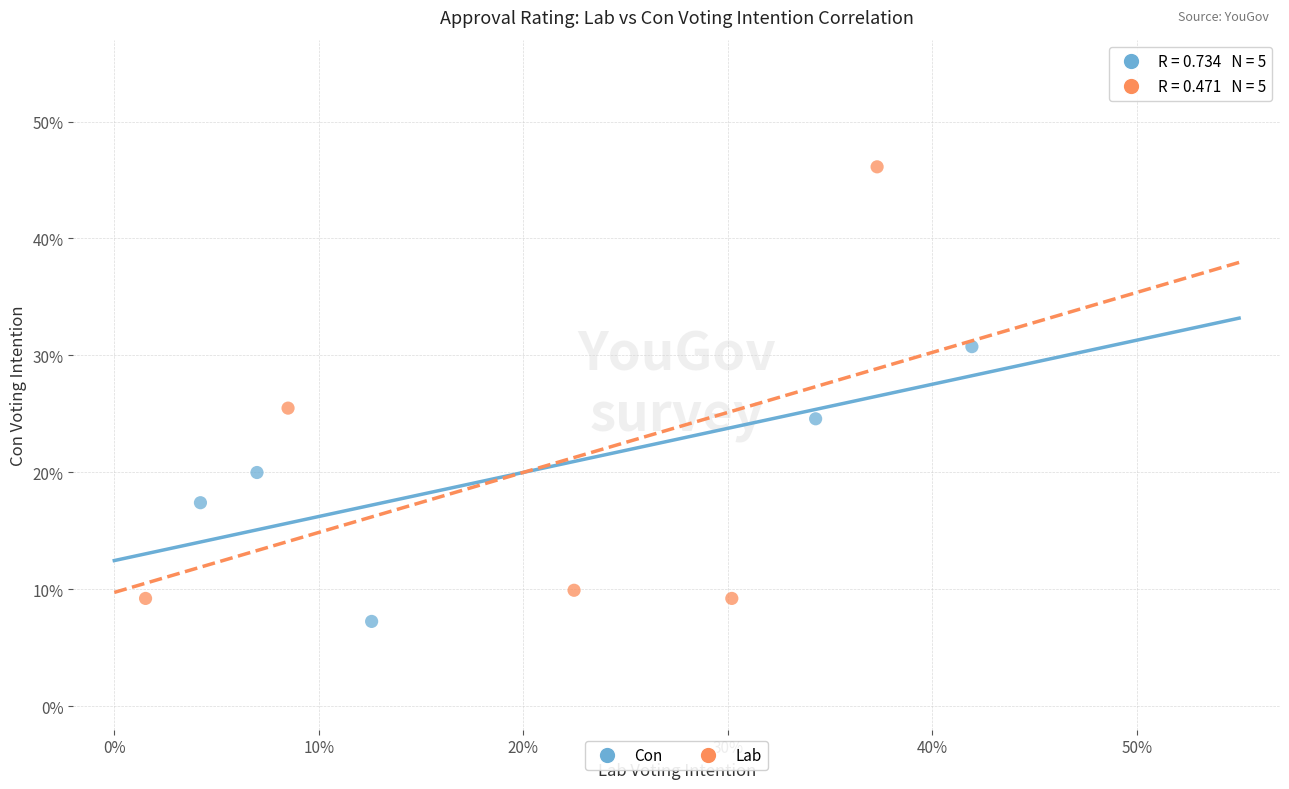

What are all the series names shown in the legend?

Con, Lab